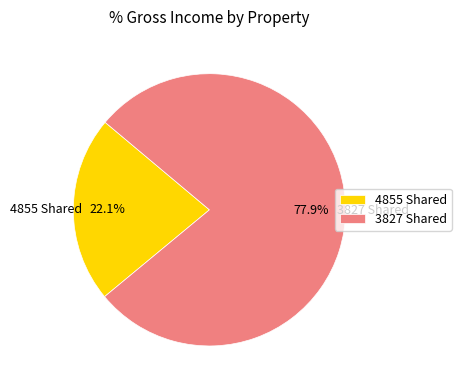

Is it true that 3827 Shared is 85% of the pie?

False